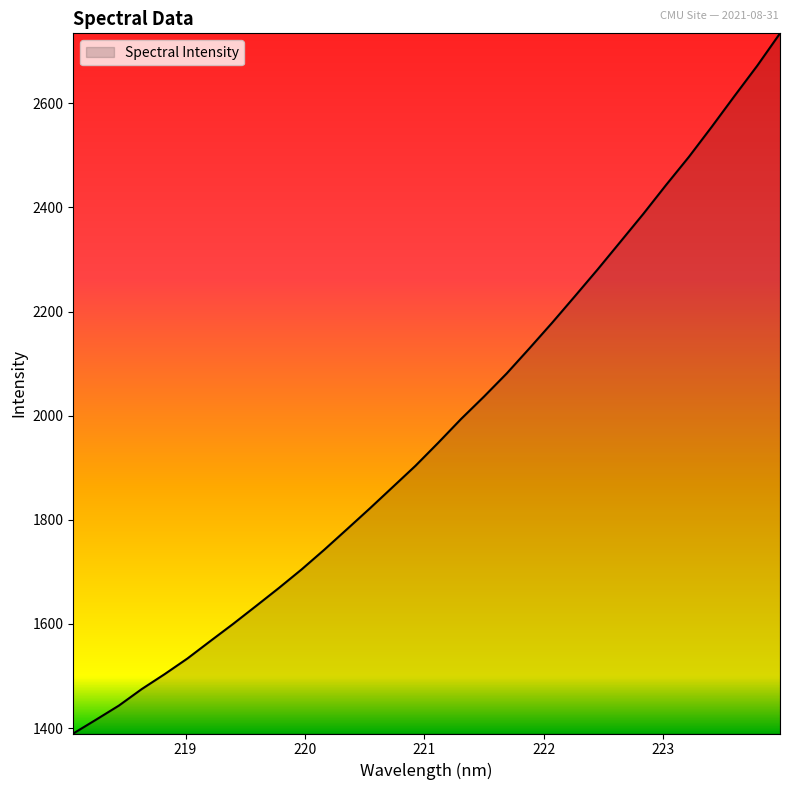

What is the difference between the maximum and minimum values?

1344.9